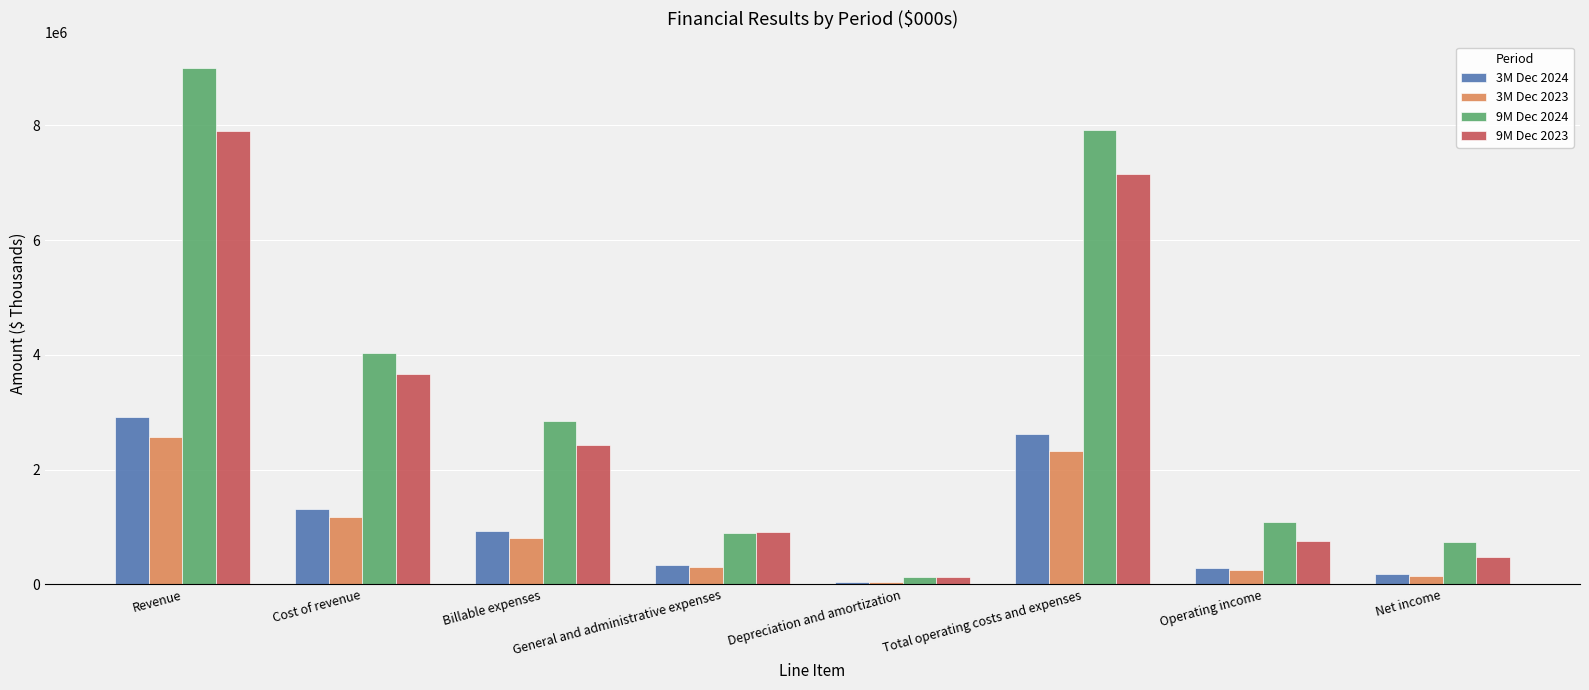

How many categories are shown in the chart?

8